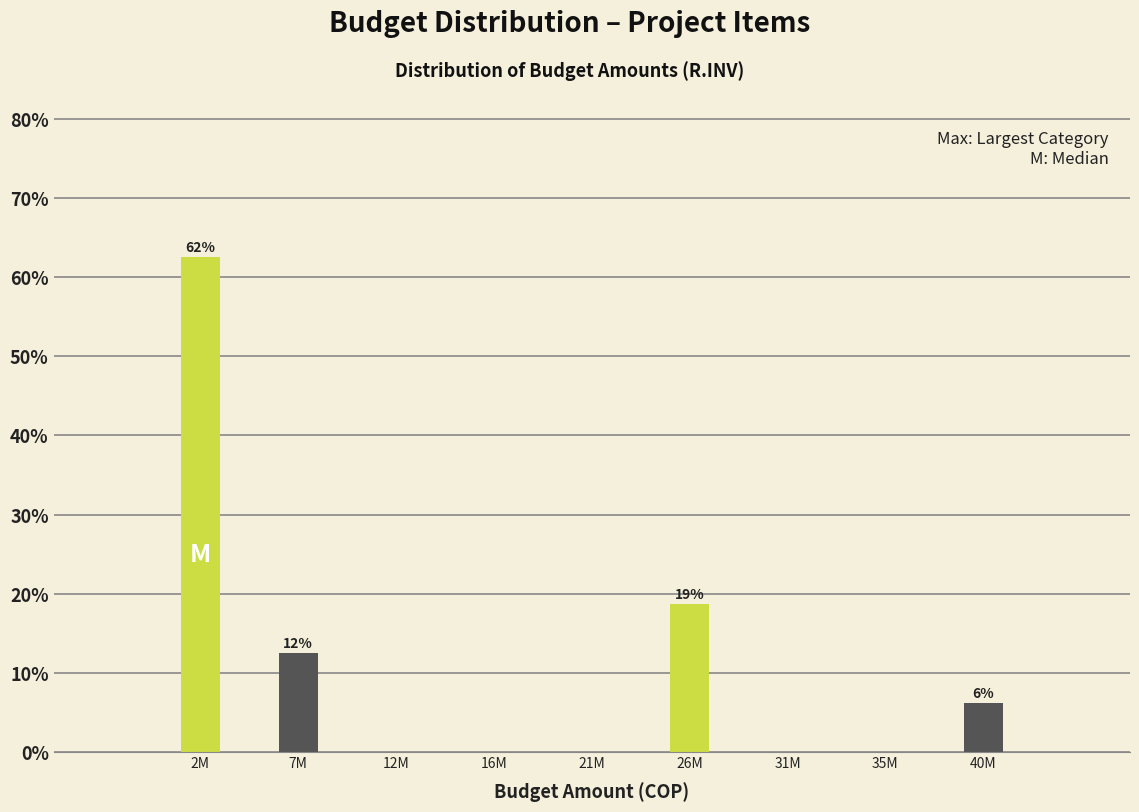

Is it true that the value at 16M is 0.0?

True